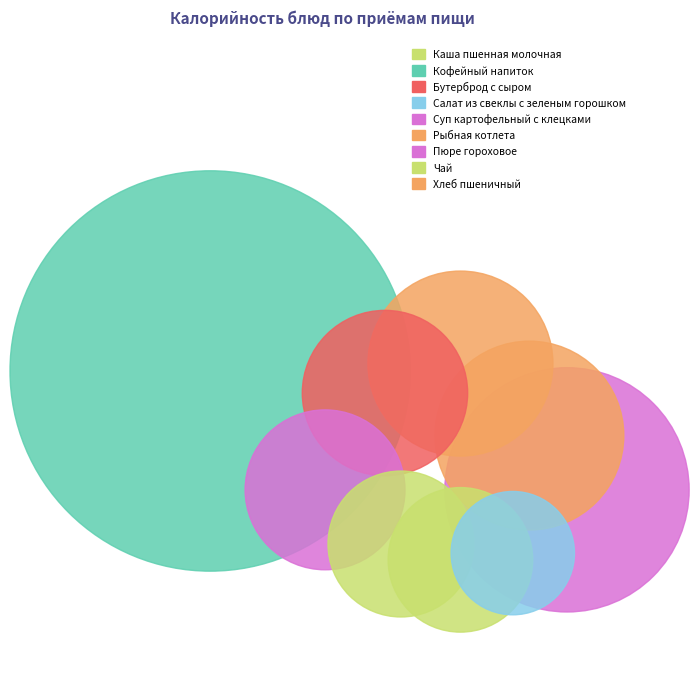

Which category has the biggest portion of the pie?

Кофейный напиток